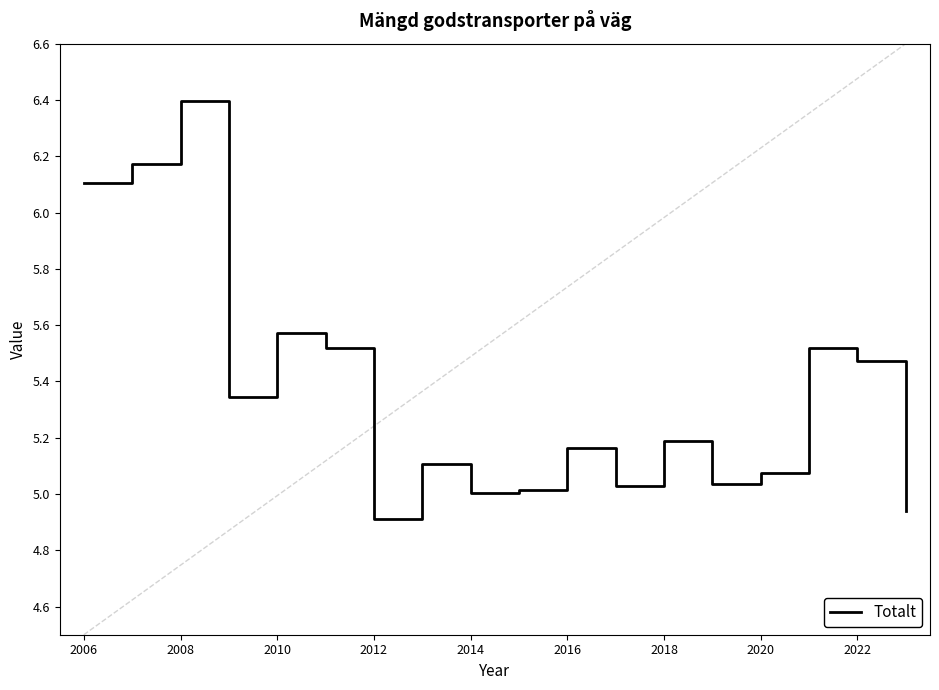

How many lines are shown in the chart?

1